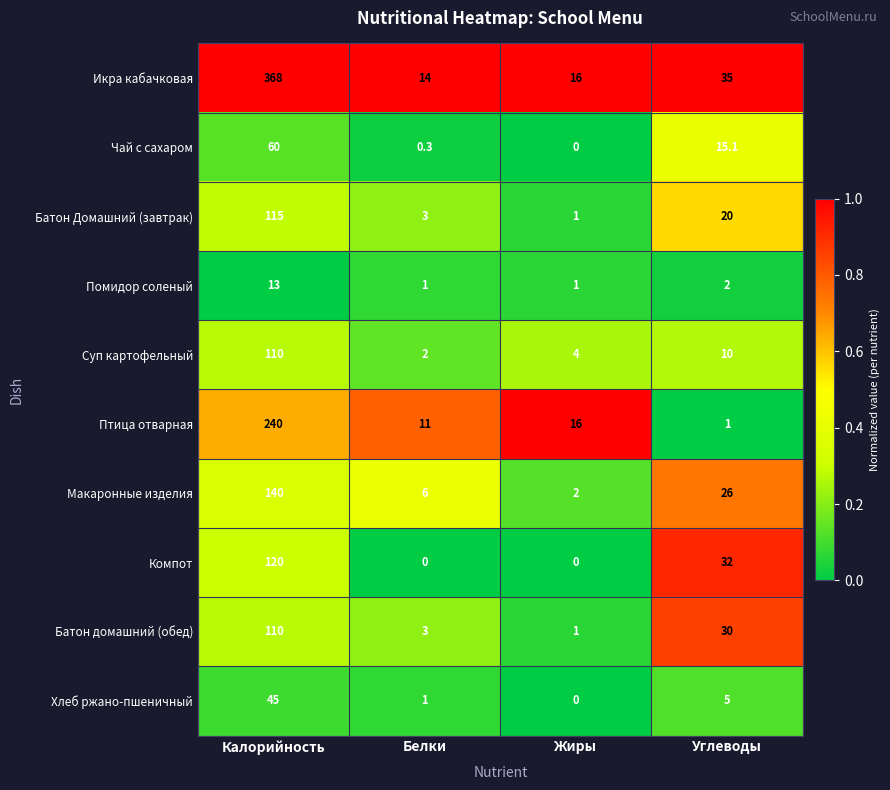

What value does the Хлеб ржано-пшеничный series have at Углеводы?

5.0